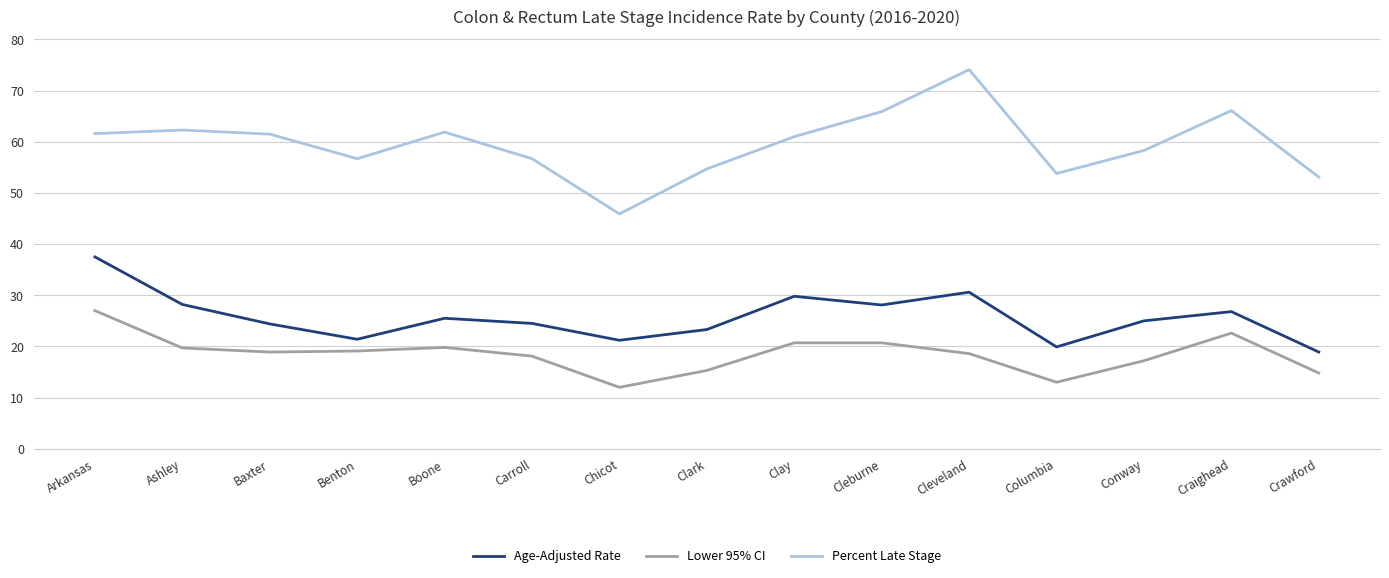

The Age-Adjusted Rate series shows 19.9 at Columbia. True or false?

True